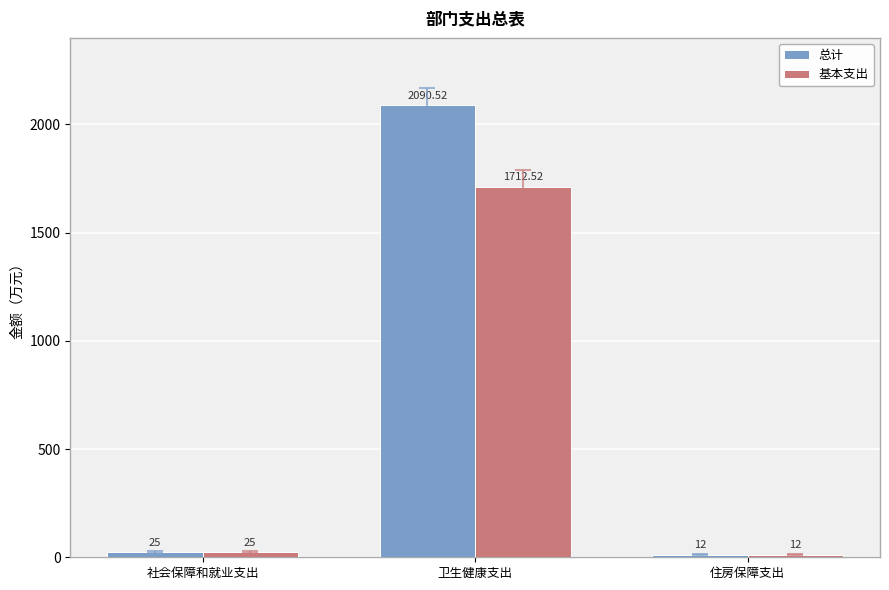

What is the label of the 3rd bar from the right?

社会保障和就业支出